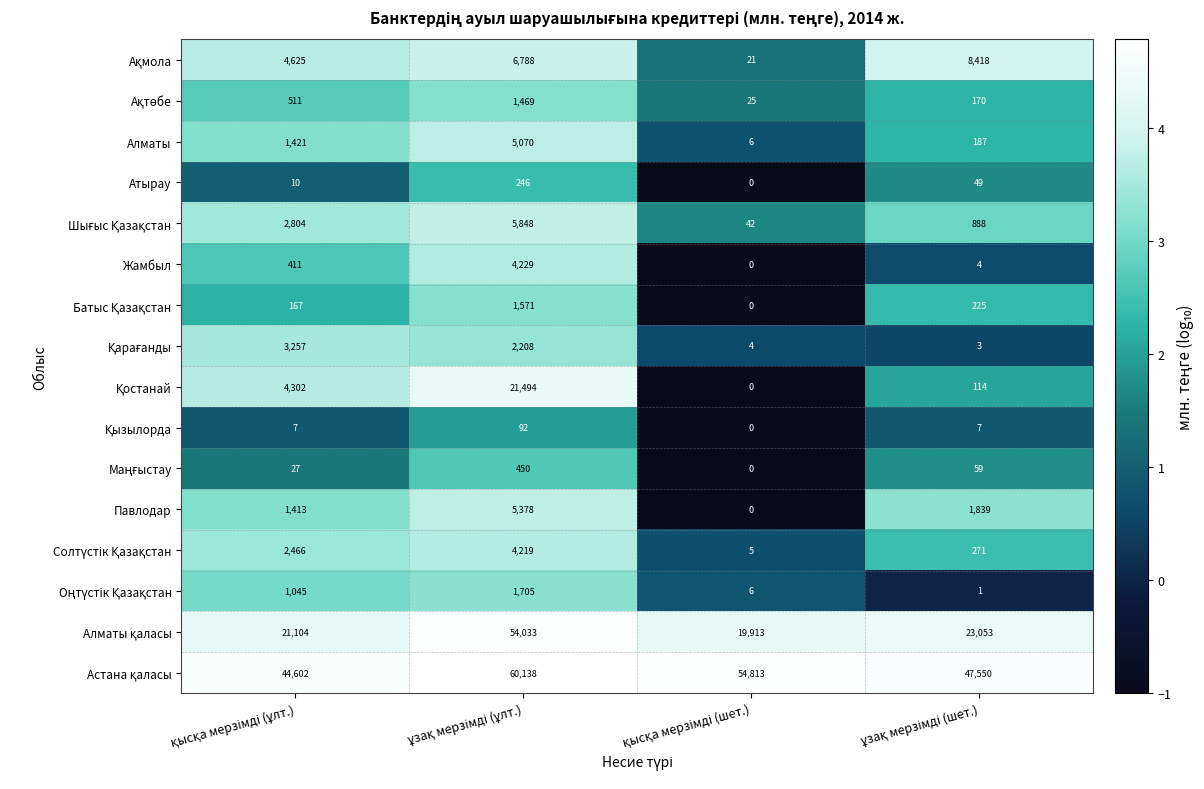

What is the sum of all Атырау values?

305